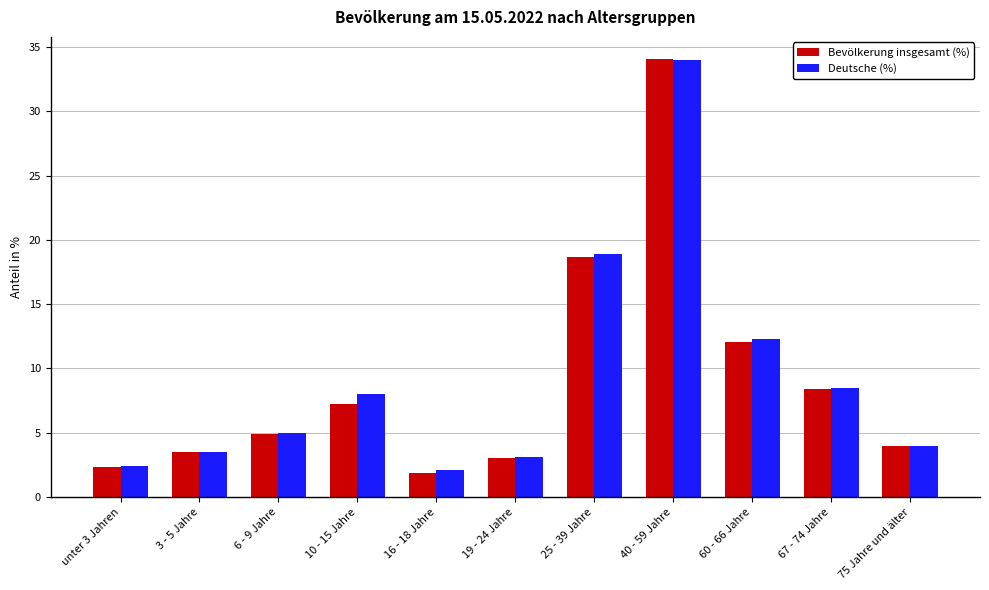

Reading left to right, what are all the values shown in this chart?

Bevölkerung insgesamt (%): 2.3	3.5	4.9	7.2	1.9	3.0	18.7	34.1	12.1	8.4	4.0
Deutsche (%): 2.4	3.5	5.0	8.0	2.1	3.1	18.9	34.0	12.3	8.5	4.0